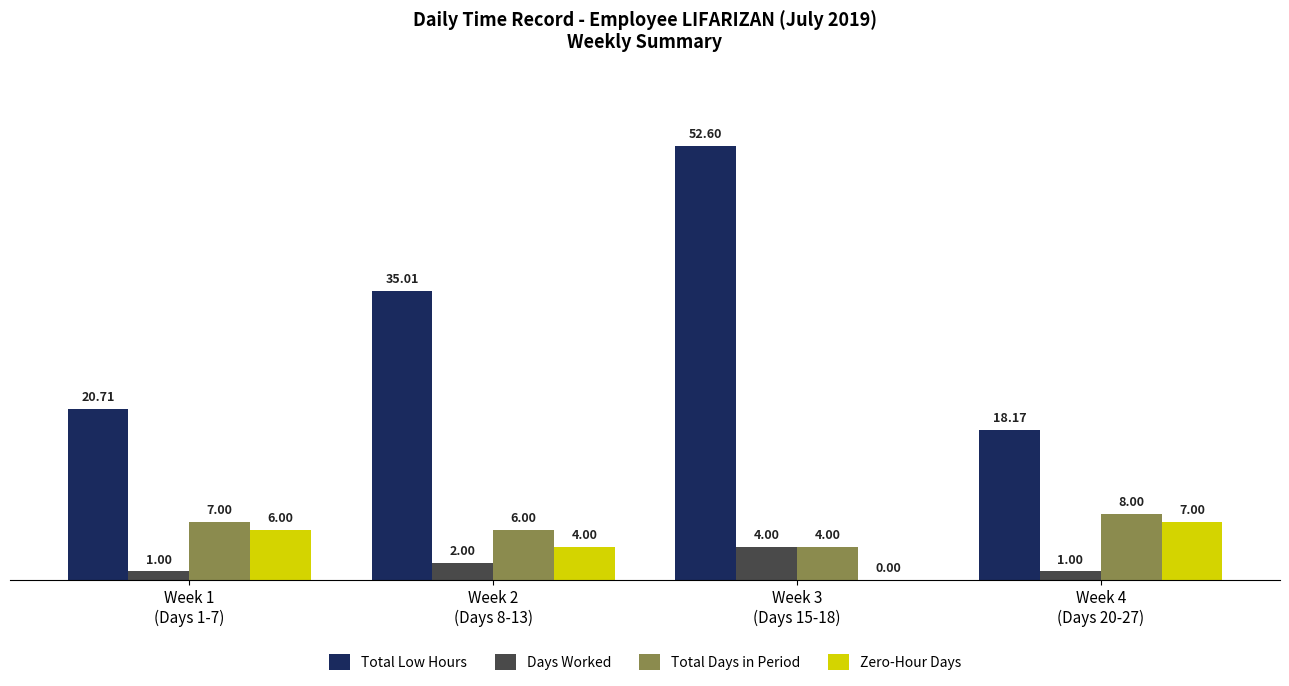

Reading right to left, transcribe all the data shown in this chart.

Total Low Hours: 18.2	52.6	35.0	20.7
Days Worked: 1.0	4.0	2.0	1.0
Total Days in Period: 8.0	4.0	6.0	7.0
Zero-Hour Days: 7.0	0.0	4.0	6.0